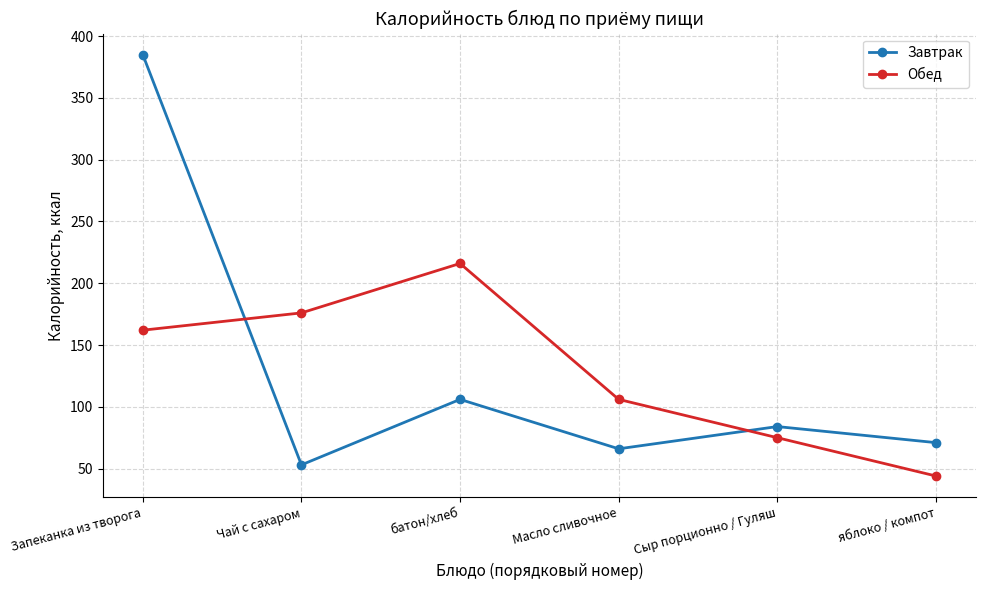

List the labels in order of Завтрак value, smallest first.

Чай с сахаром, Масло сливочное, яблоко / компот, Сыр порционно / Гуляш, батон/хлеб, Запеканка из творога